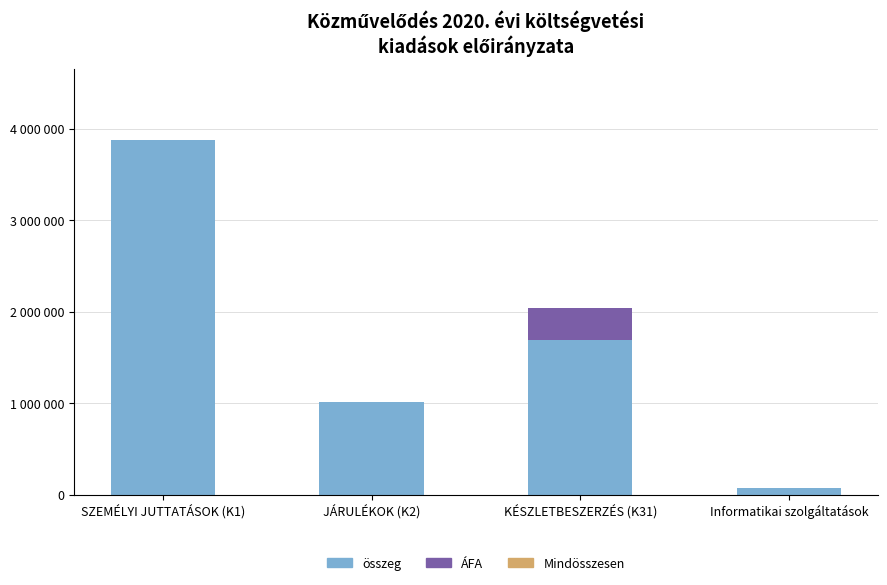

Does the chart contain stacked bars?

Yes